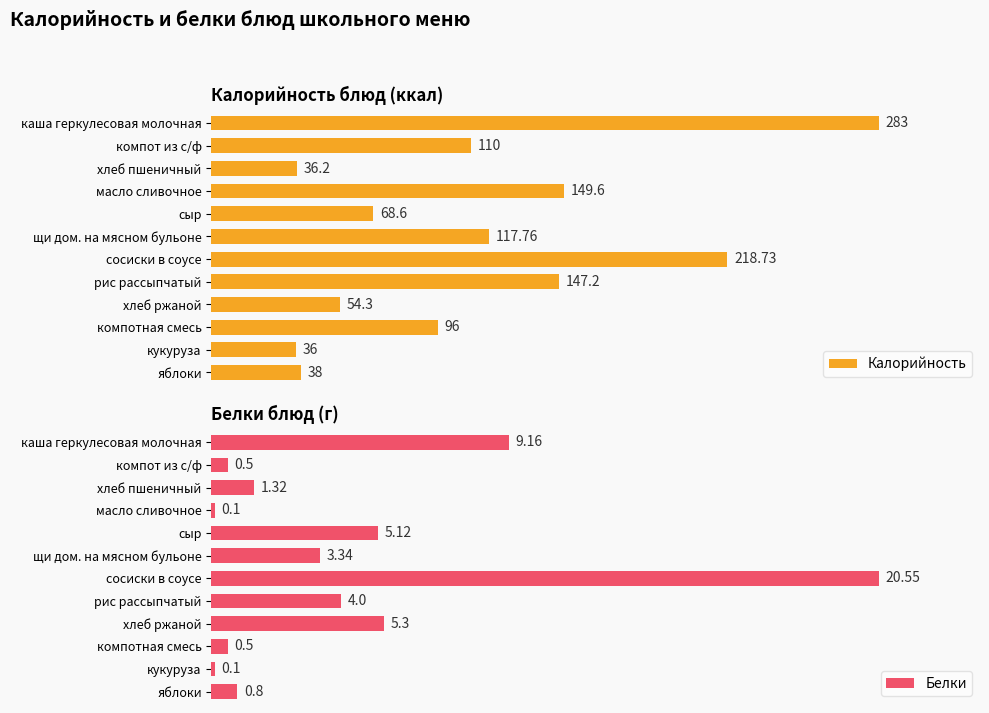

Where is Калорийность nearest to the value 159?

масло сливочное